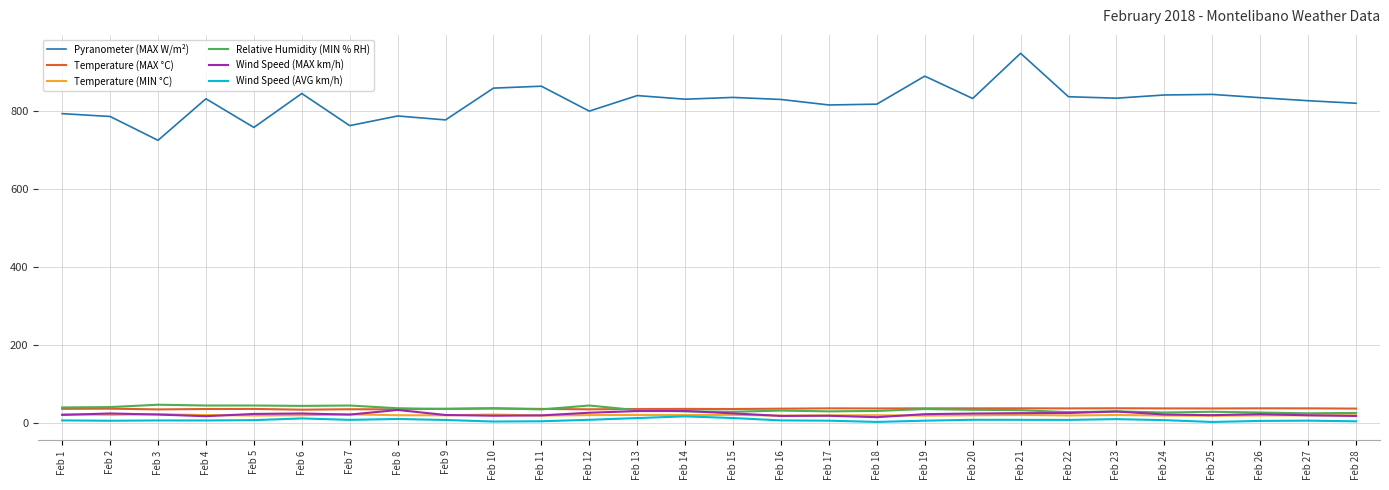

Which series has the widest spread of values?

Pyranometer (MAX W/m²)